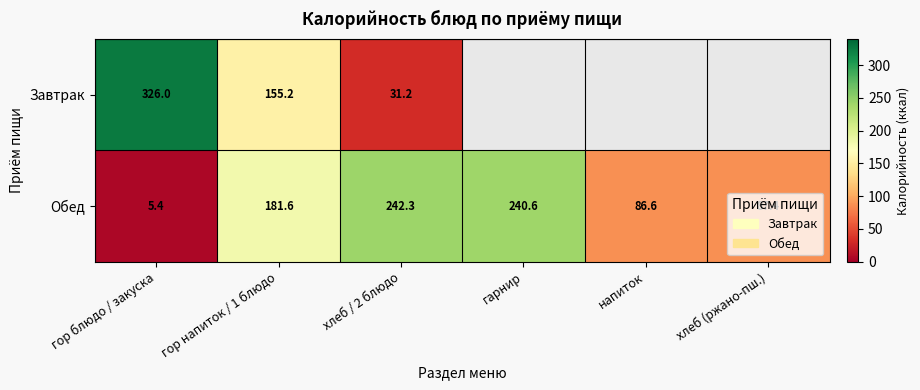

Rank the categories by Завтрак value from lowest to highest.

гарнир, напиток, хлеб (ржано-пш.), хлеб / 2 блюдо, гор напиток / 1 блюдо, гор блюдо / закуска